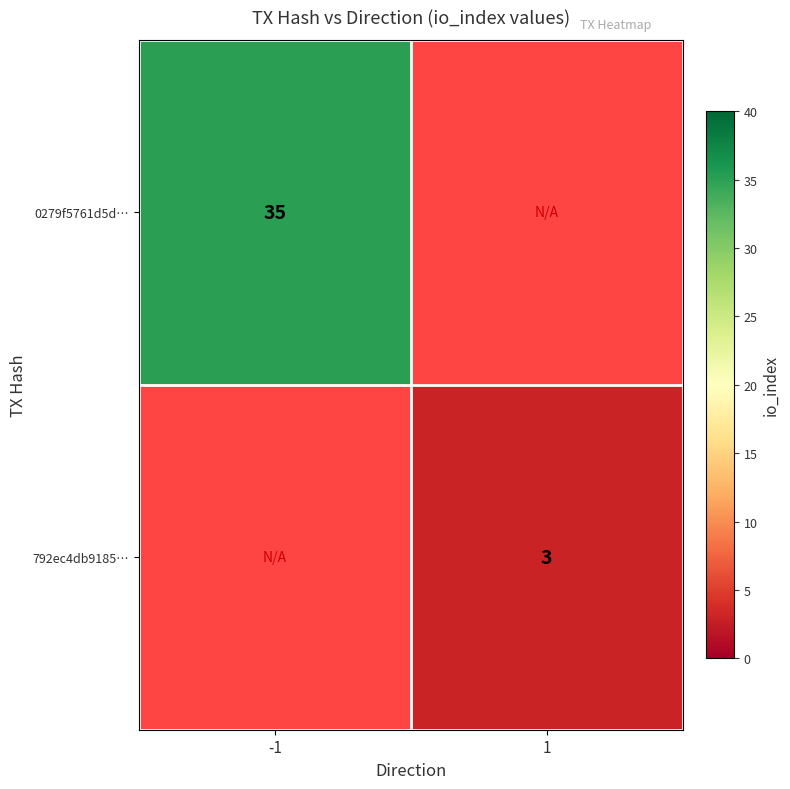

True or false: 792ec4db9185… has a value of 3 at 1.

True